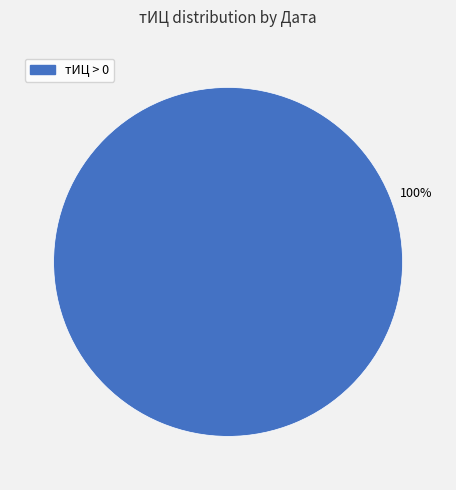

Does тИЦ > 0 account for over 50% of the chart?

Yes